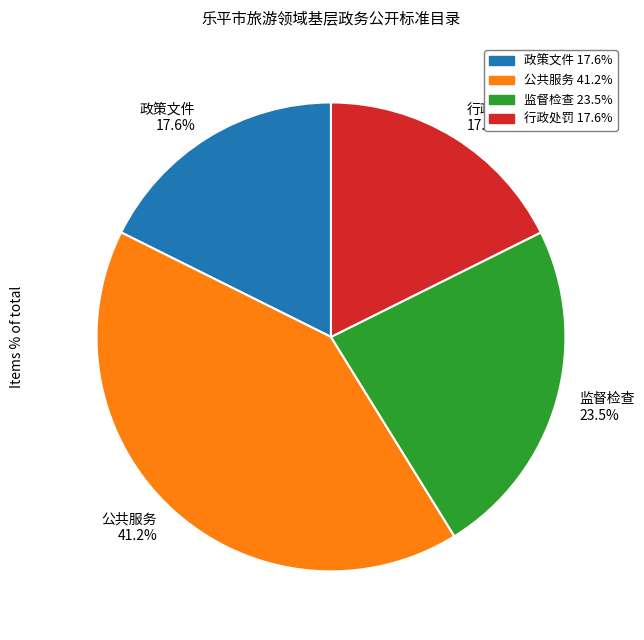

Is it true that 行政处罚 is 12% of the pie?

False